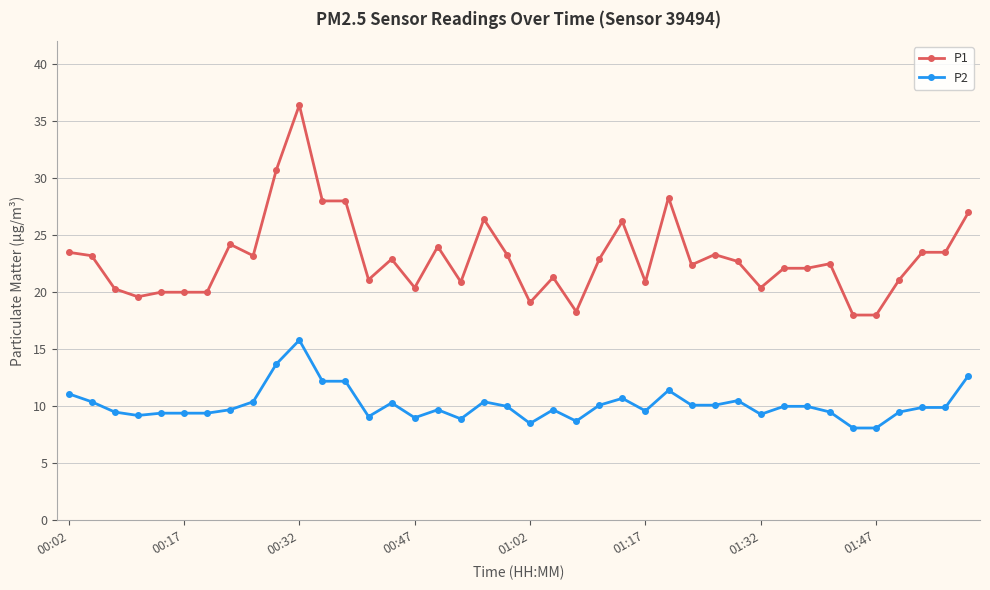

What is the smallest value displayed?

8.1